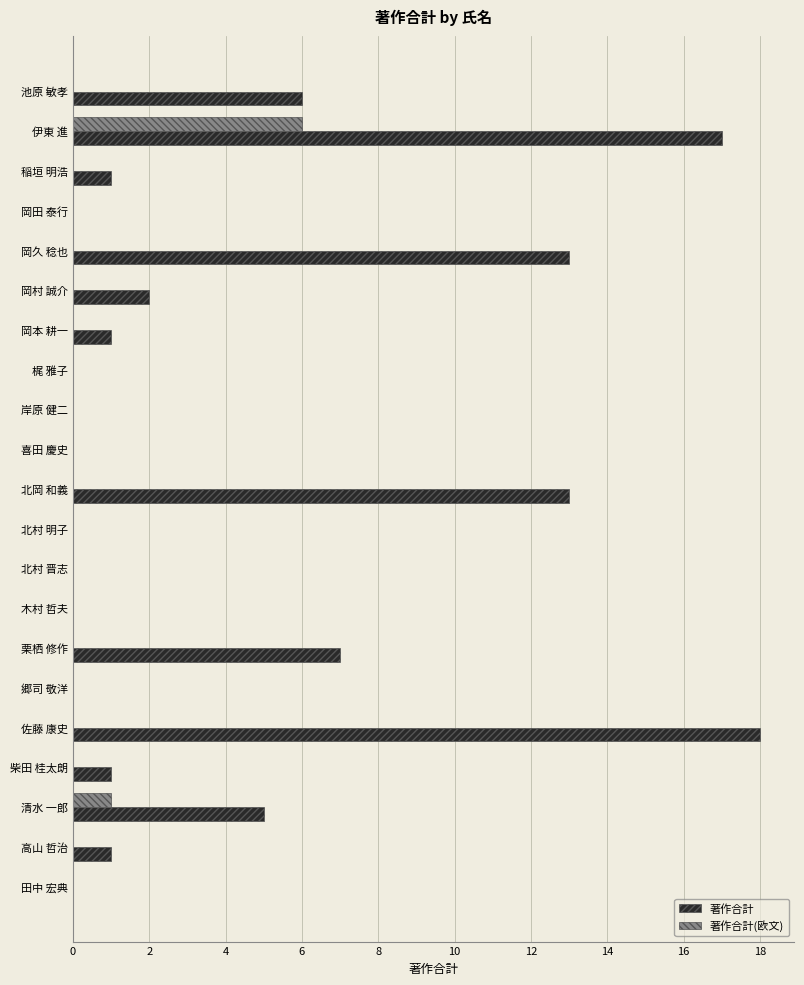

The value of 著作合計 at 伊東 進 is 6. True or false?

False